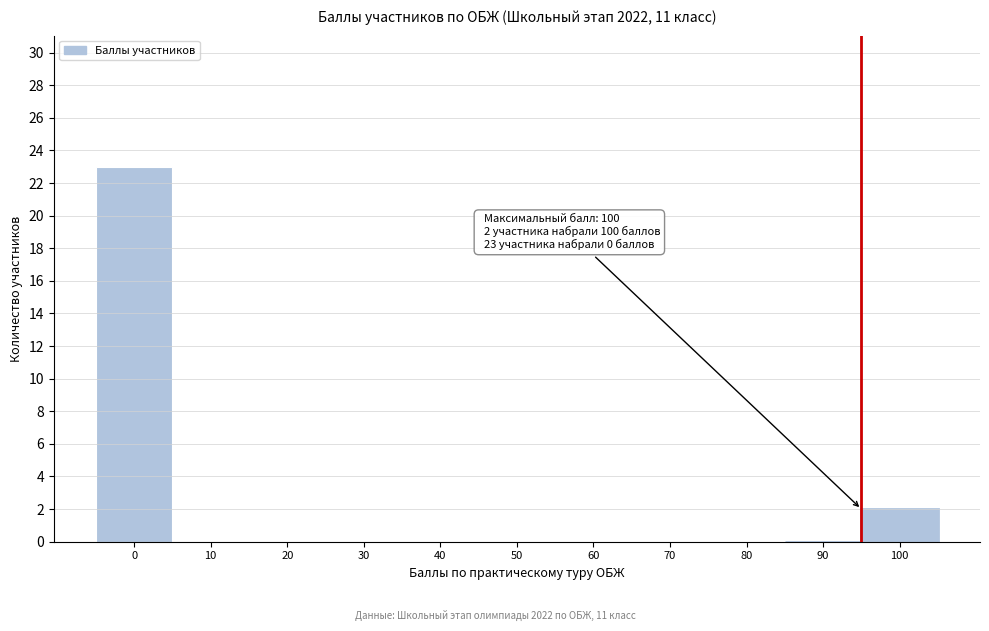

Reading right to left, transcribe all the data shown in this chart.

100=2	90=0	80=0	70=0	60=0	50=0	40=0	30=0	20=0	10=0	0=23